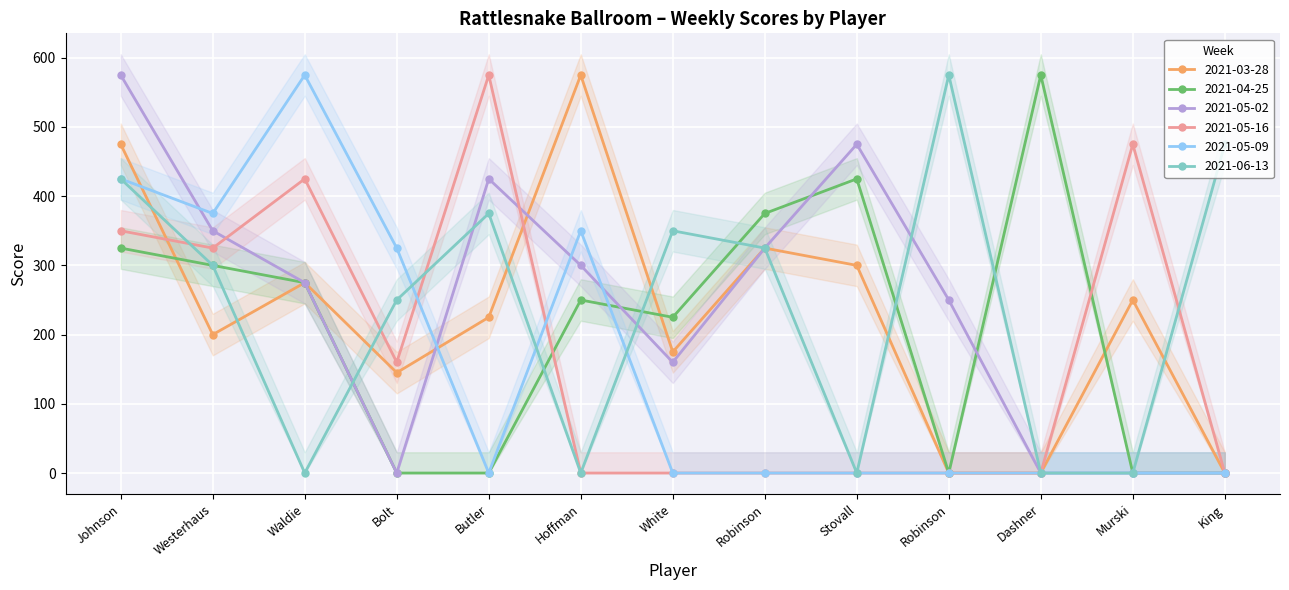

Rank the series at Butler from highest to lowest value.

2021-05-16, 2021-05-02, 2021-06-13, 2021-03-28, 2021-04-25, 2021-05-09